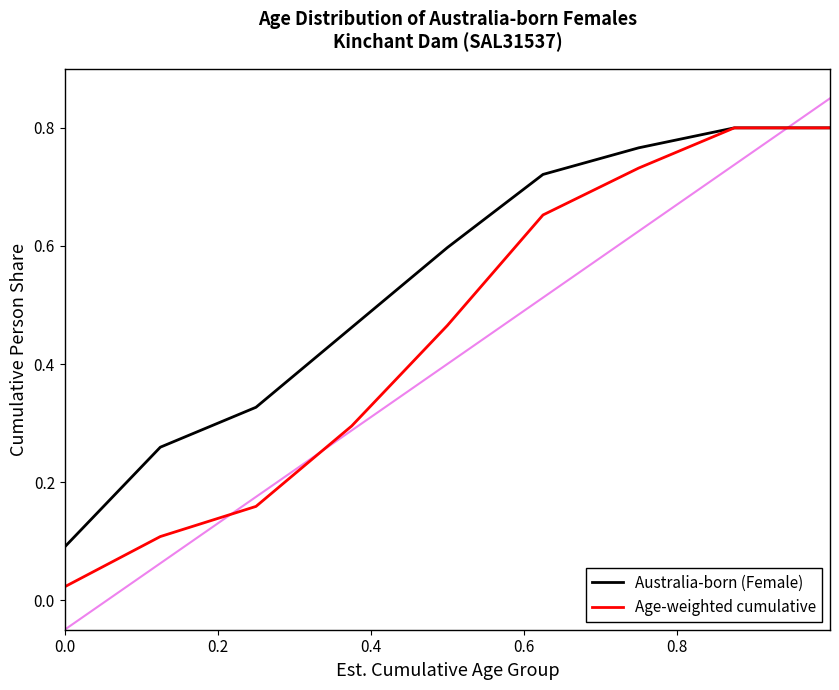

What is the value of the Australia-born (Female) point at the 3rd from the left?

0.3